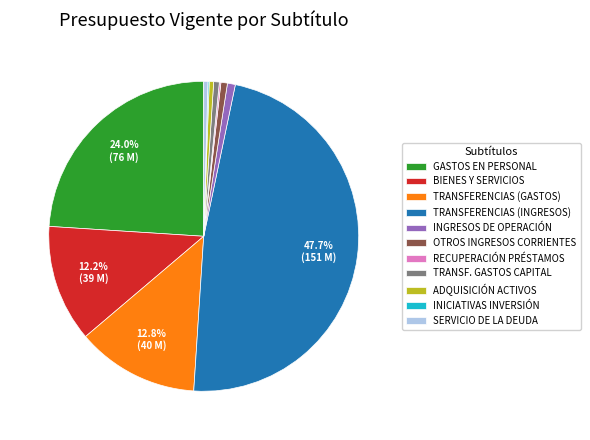

Between OTROS INGRESOS CORRIENTES and GASTOS EN PERSONAL, which is larger?

GASTOS EN PERSONAL